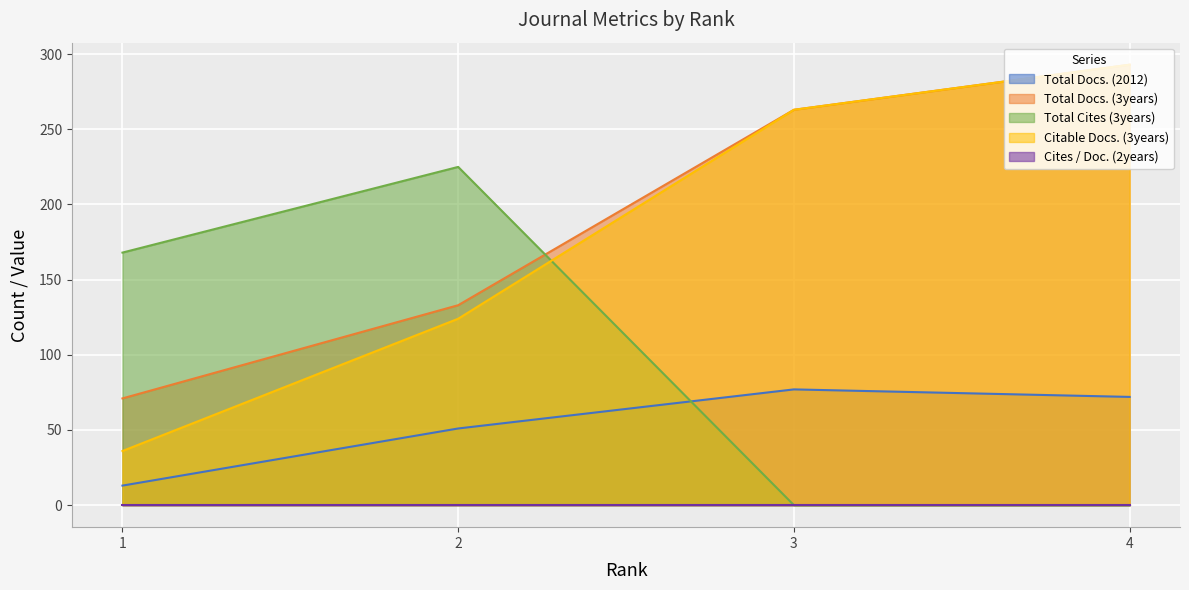

Rank the categories by Total Docs. (3years) value from highest to lowest.

4, 3, 2, 1